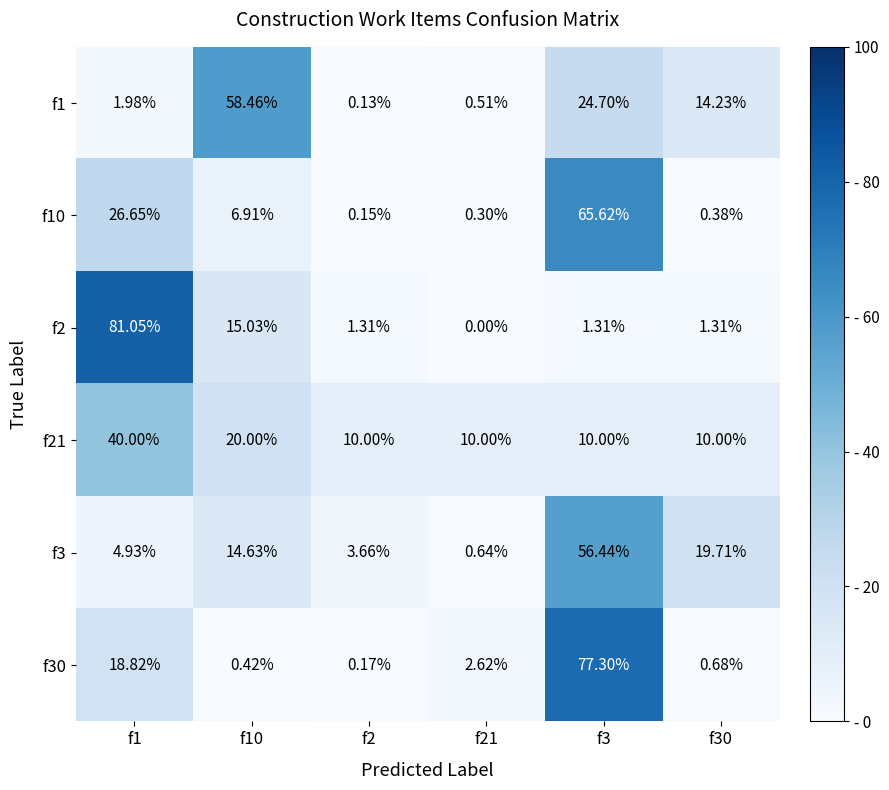

Which label corresponds to the smallest value in the chart?

f21